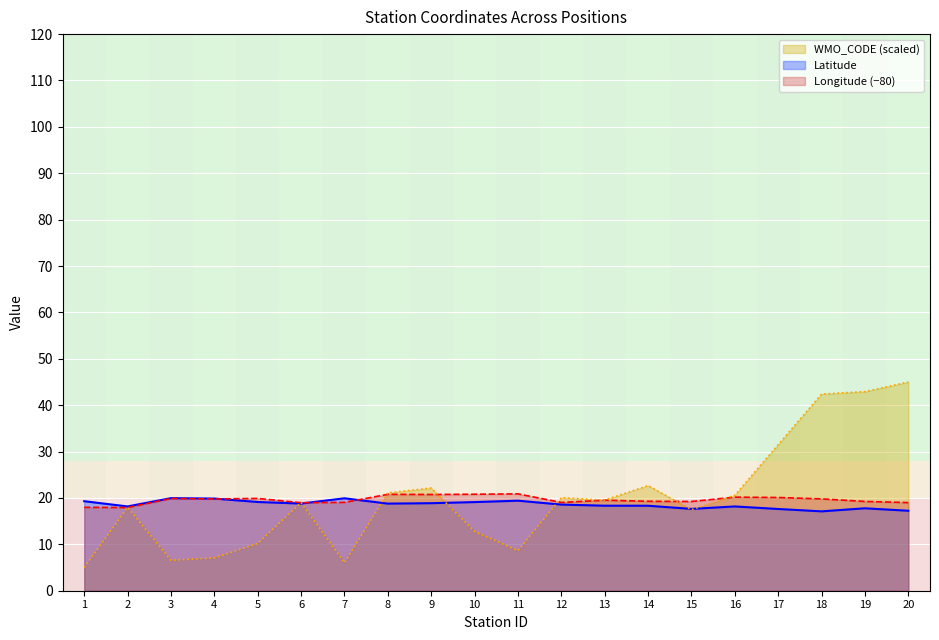

Reading left to right, what are all the values shown in this chart?

WMO_CODE: 5.0	18.0	6.6	7.1	10.2	19.0	6.0	21.1	22.1	12.8	8.6	20.1	19.5	22.7	17.5	20.6	31.5	42.4	42.9	45.0
Latitude: 19.3	18.2	20.0	19.9	19.1	18.8	19.9	18.8	18.9	19.1	19.4	18.6	18.3	18.3	17.6	18.2	17.6	17.1	17.8	17.2
Longitude: 18.0	17.9	19.9	19.8	19.9	19.0	19.0	20.8	20.8	20.8	20.9	19.0	19.5	19.3	19.2	20.2	20.1	19.8	19.2	19.0